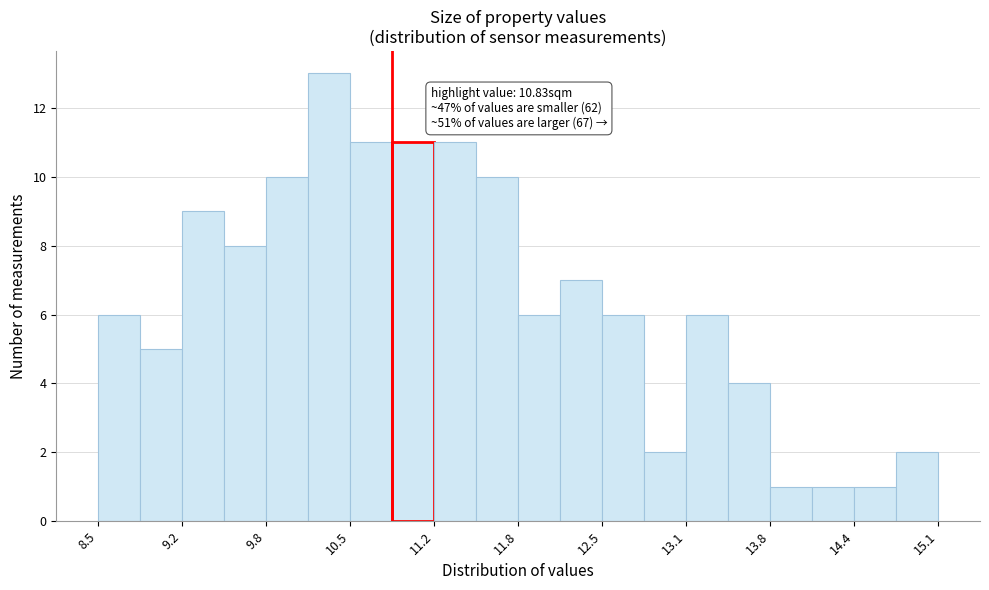

Around what value on the x-axis is the tallest bar? Give the approximate position of its centre, as read against the axis.

10.3